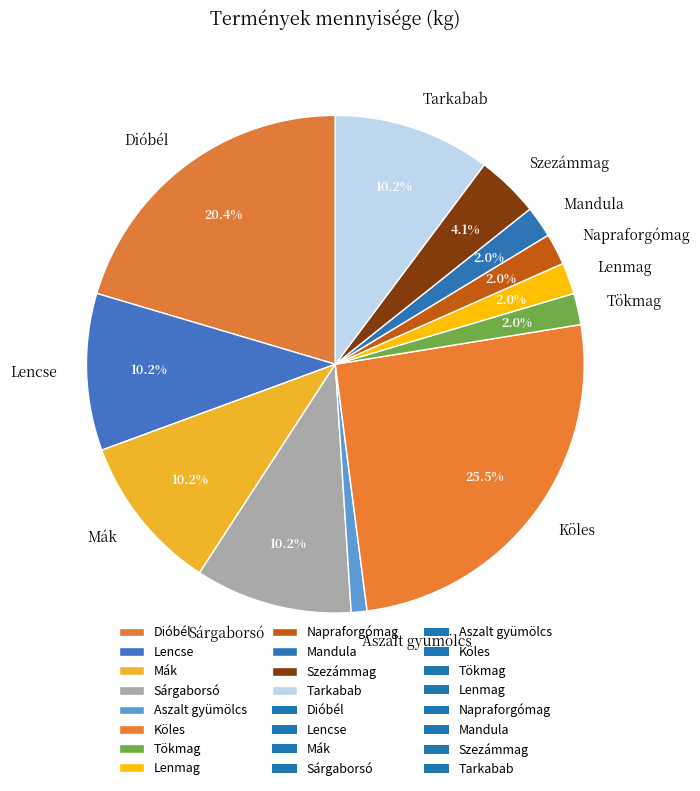

To the nearest percent, what portion does Dióbél represent?

20%